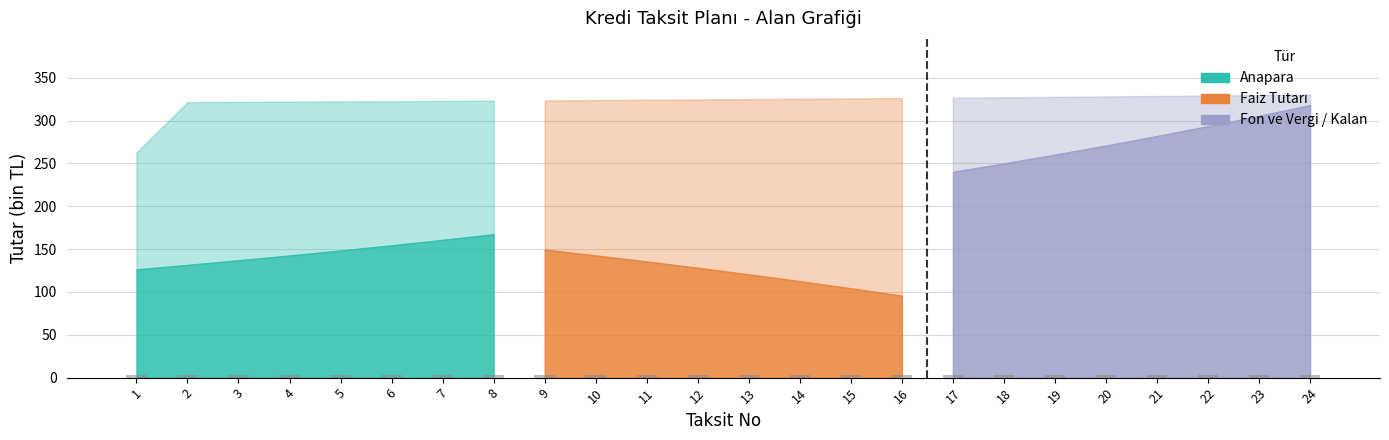

True or false: the data shows 3.3 at 4.

True